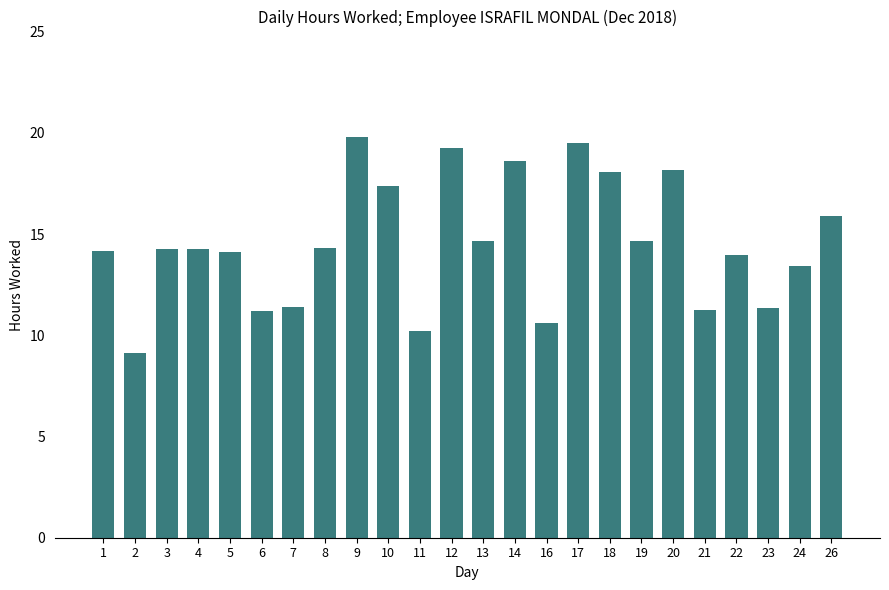

What is the sum of the values at 8 and 2?

23.5